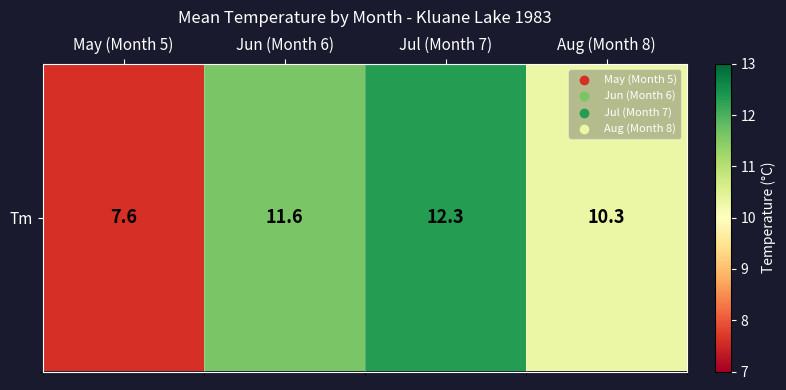

Reading right to left, extract all data points from this chart.

10.3	12.3	11.6	7.6